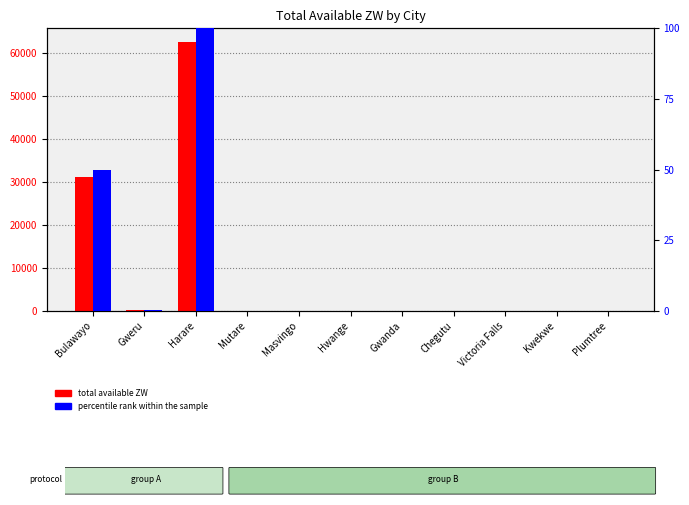

What is the greatest value displayed?

62490.4